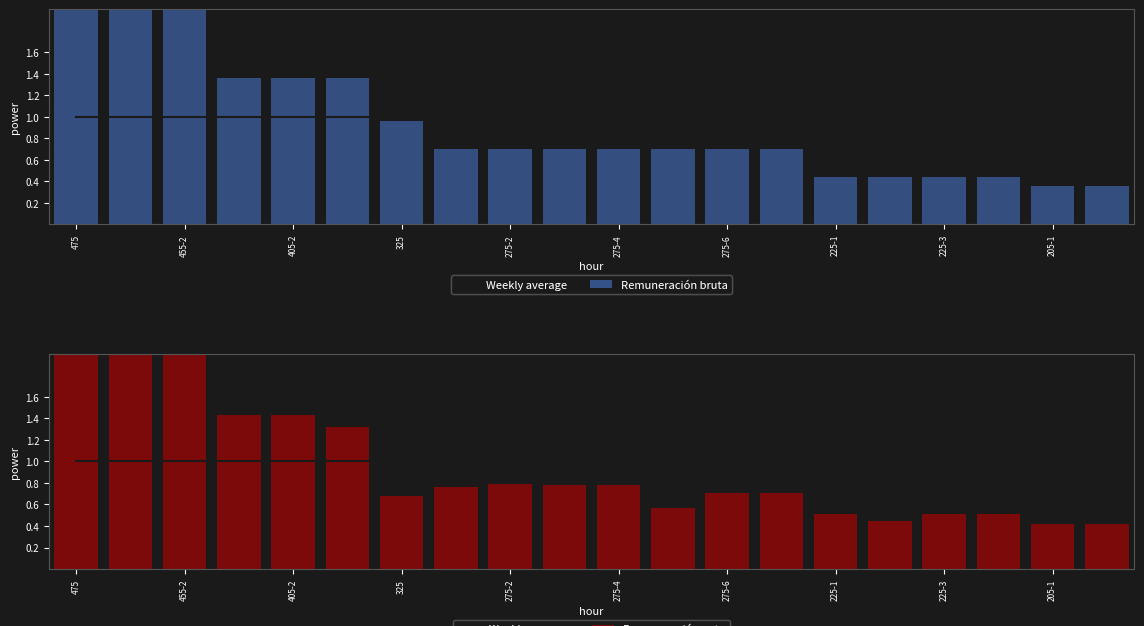

The value of Weekly average at 205-1 is 1.3. True or false?

False